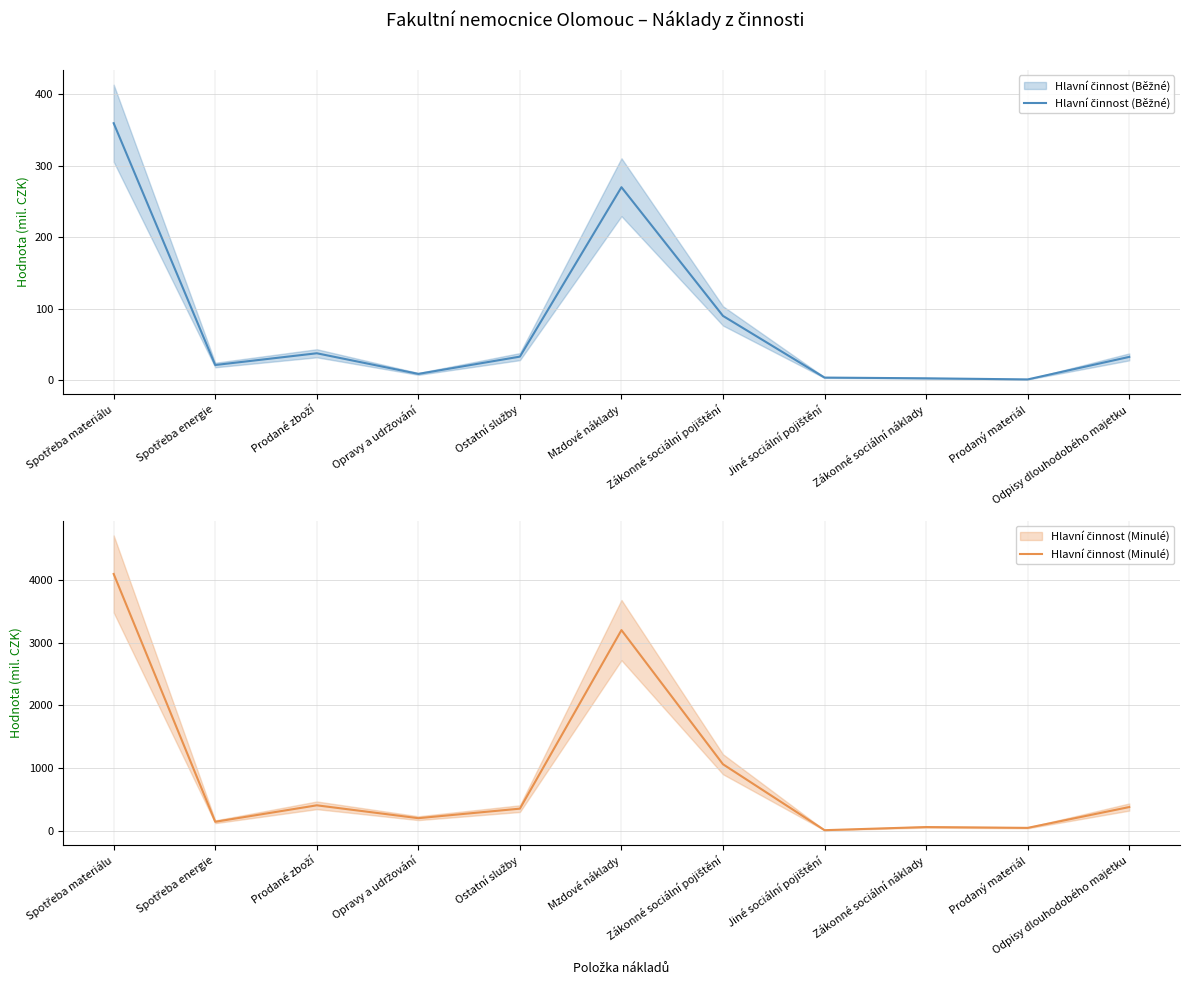

True or false: Hlavní činnost (Minulé) has more than 2 points higher than both neighbors.

True